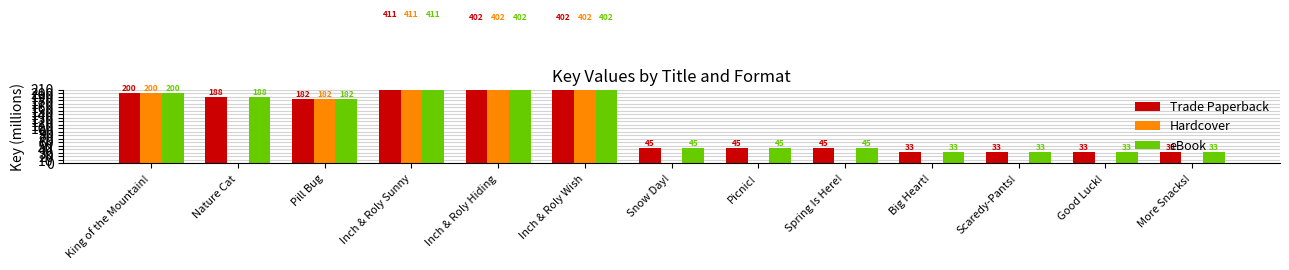

How many data points in Trade Paperback are above 44?

9